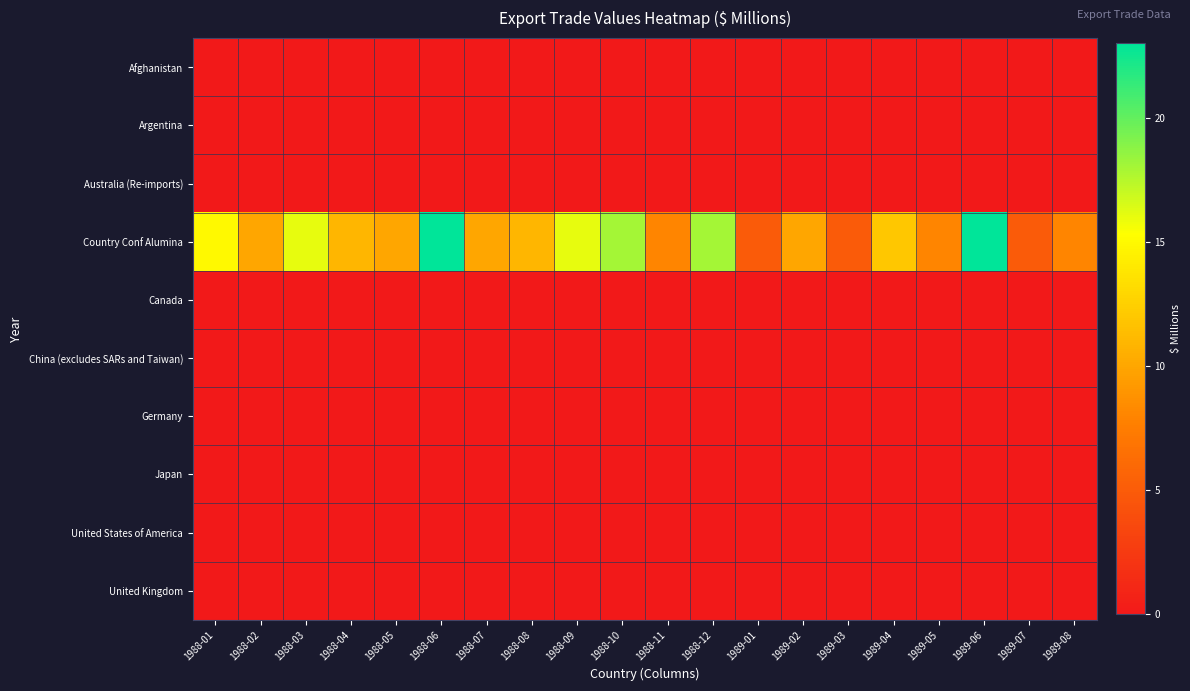

Which category has the lowest value across all series?

1988-01